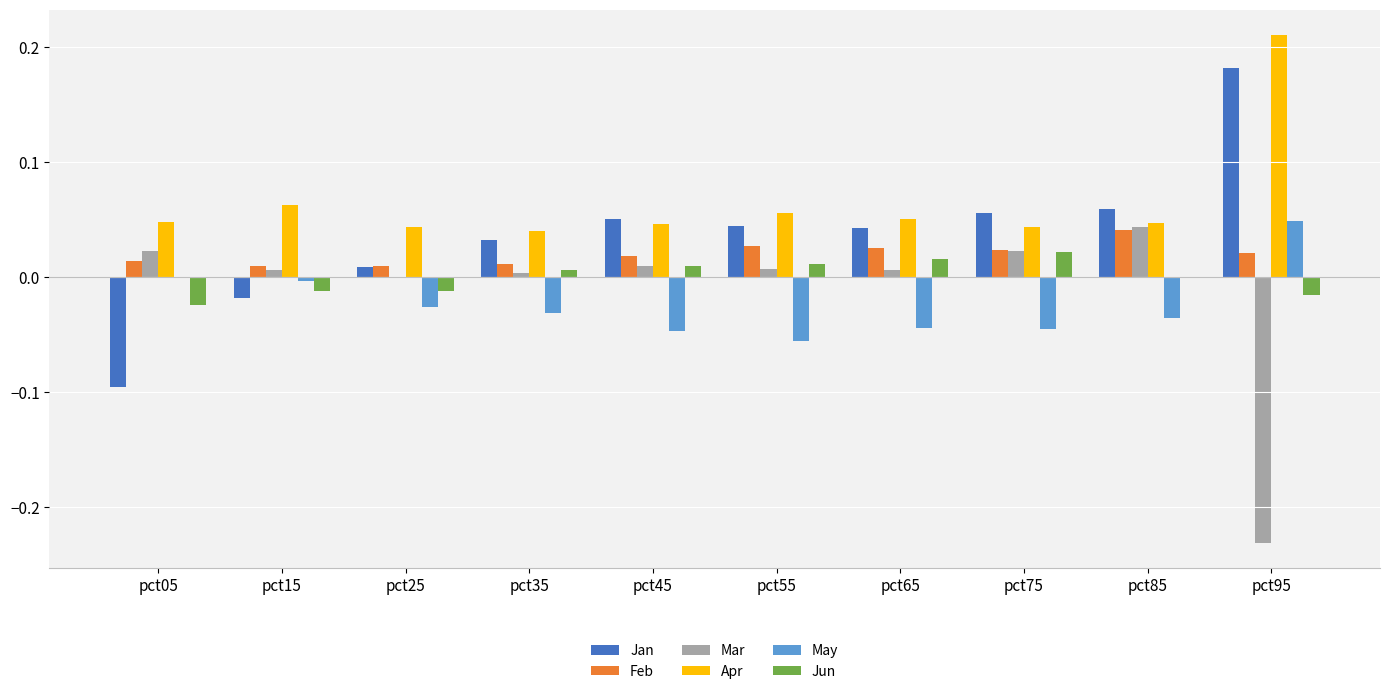

At which category is the sum across all series the highest?

pct95